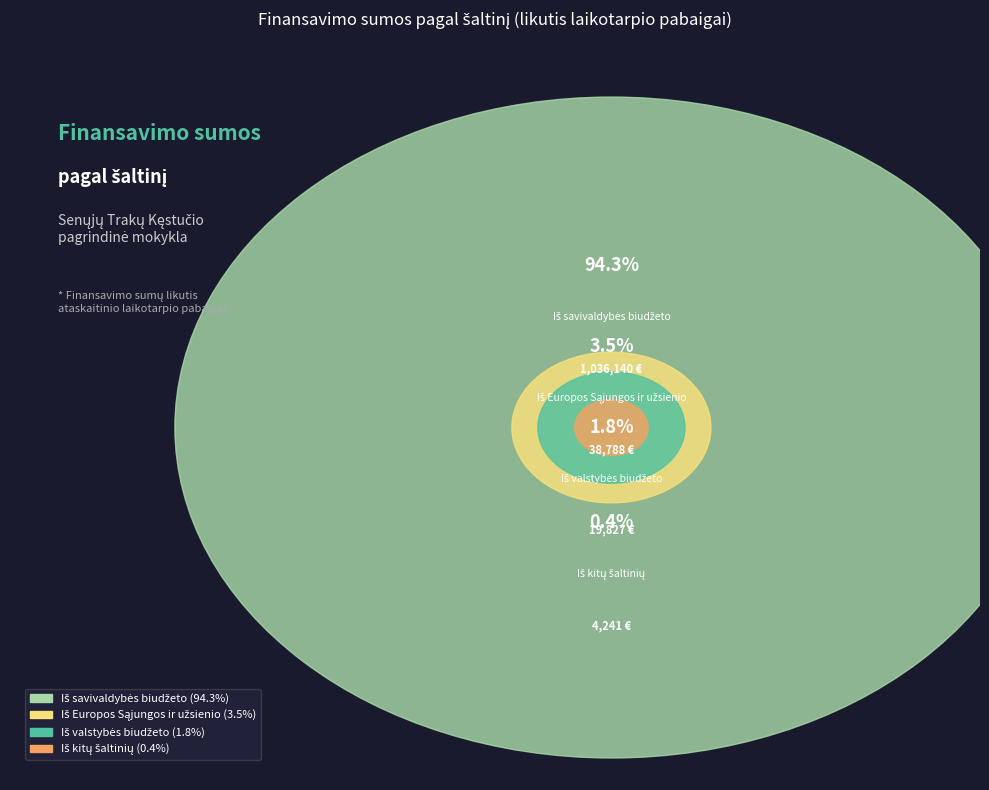

Combined, what portion of the pie is Iš Europos Sąjungos ir užsienio and Iš savivaldybės biudžeto?

97.8%